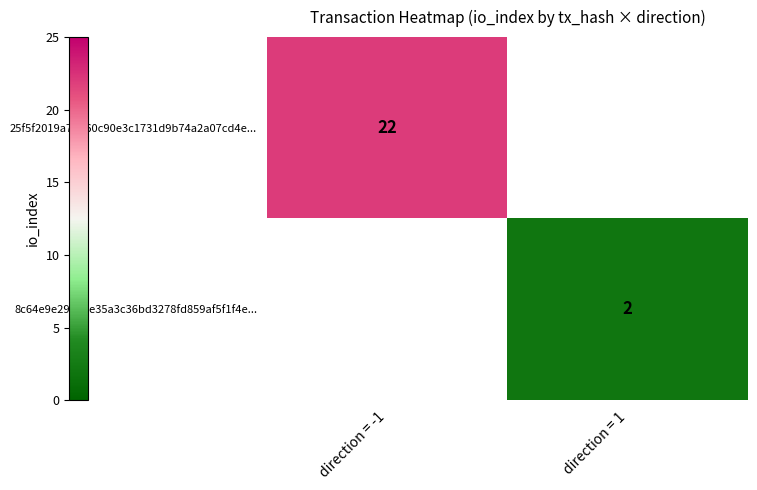

The 25f5f2019a7da60c90e3c1731d9b74a2a07cd4e... series shows 34 at direction = -1. True or false?

False